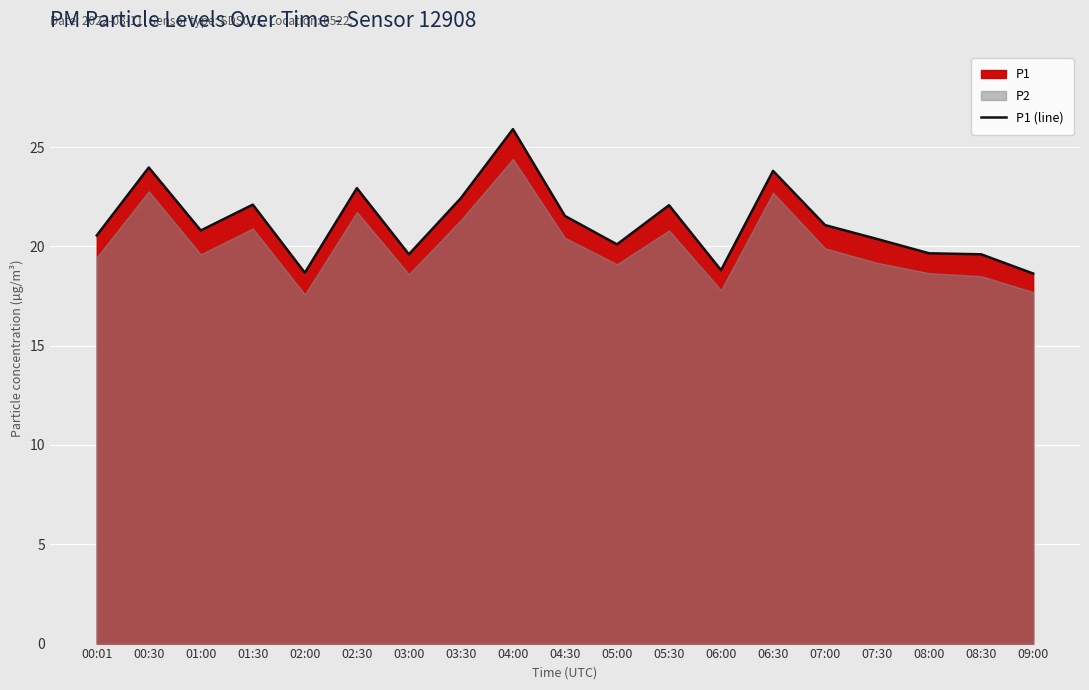

Rank the categories by value from lowest to highest.

09:00, 02:00, 06:00, 03:00, 08:30, 08:00, 05:00, 07:30, 00:01, 01:00, 07:00, 04:30, 05:30, 01:30, 03:30, 02:30, 06:30, 00:30, 04:00